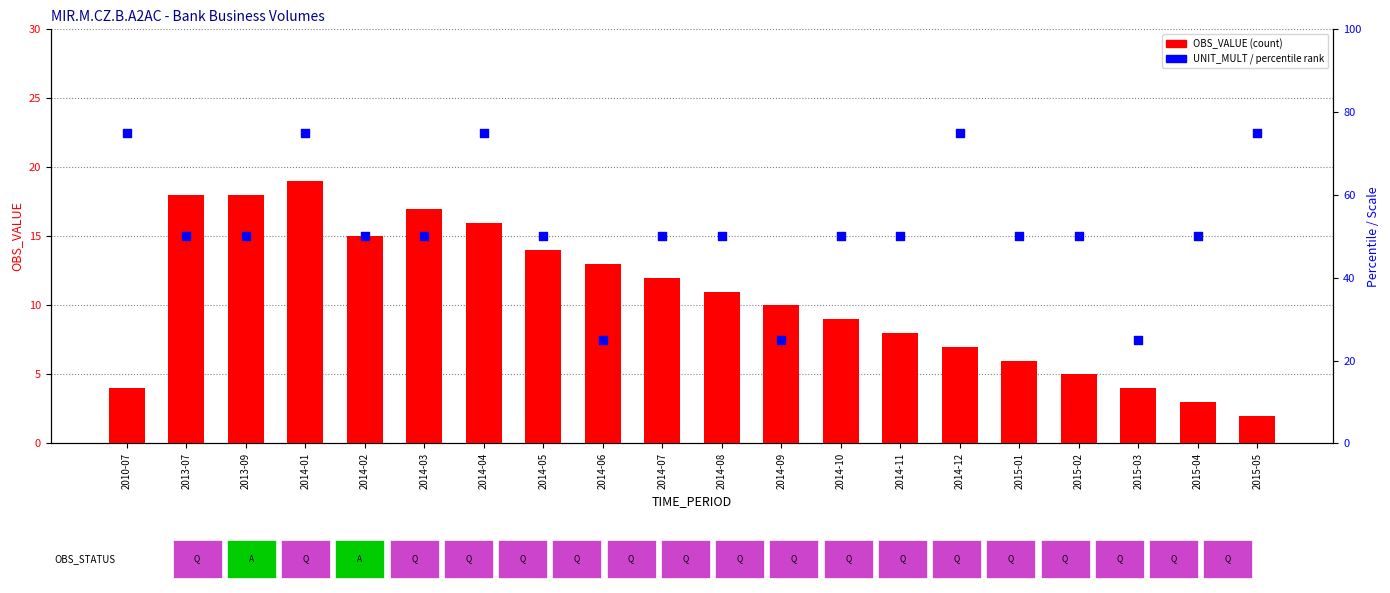

What is the total value across all series at 2014-07?

62